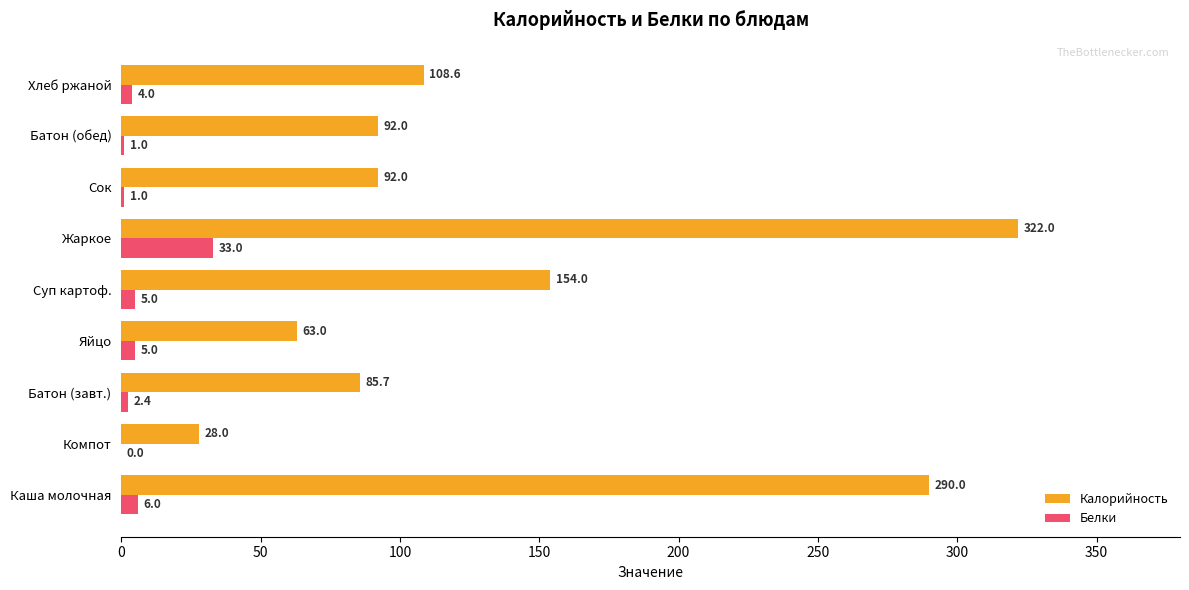

Which series has the largest range (max minus min)?

Калорийность